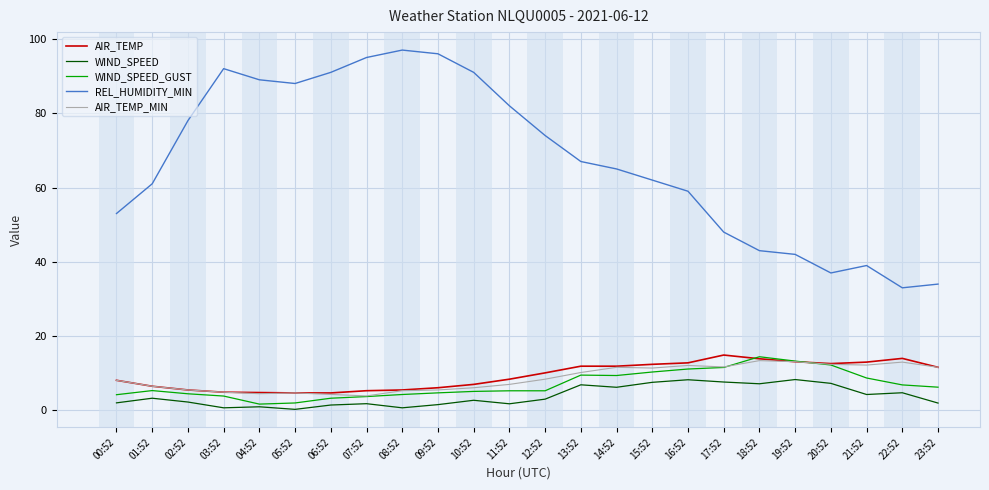

What is the difference between the highest and lowest values at 14:52?

58.8